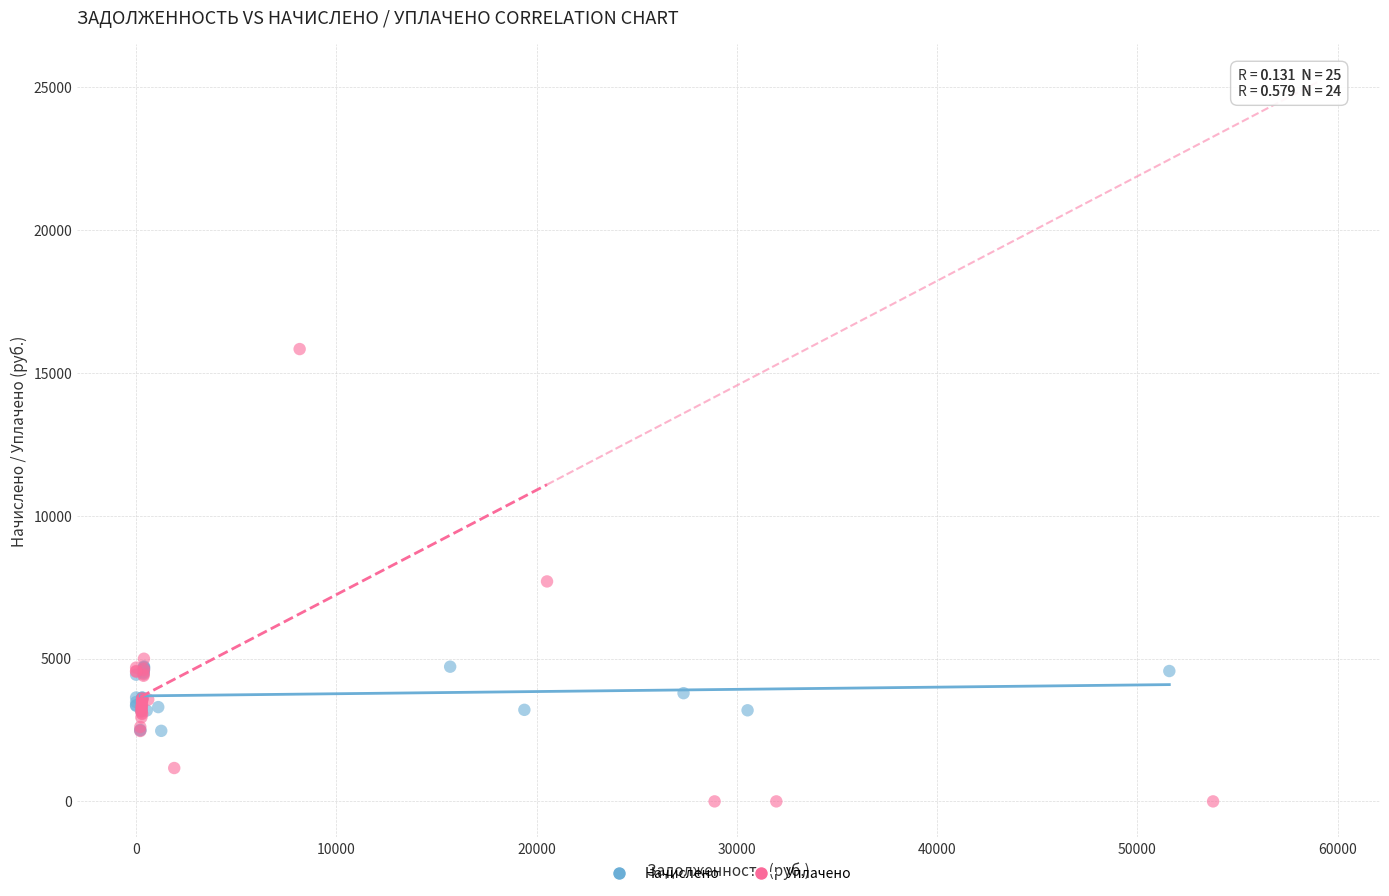

Which series reaches the maximum Y coordinate?

Уплачено